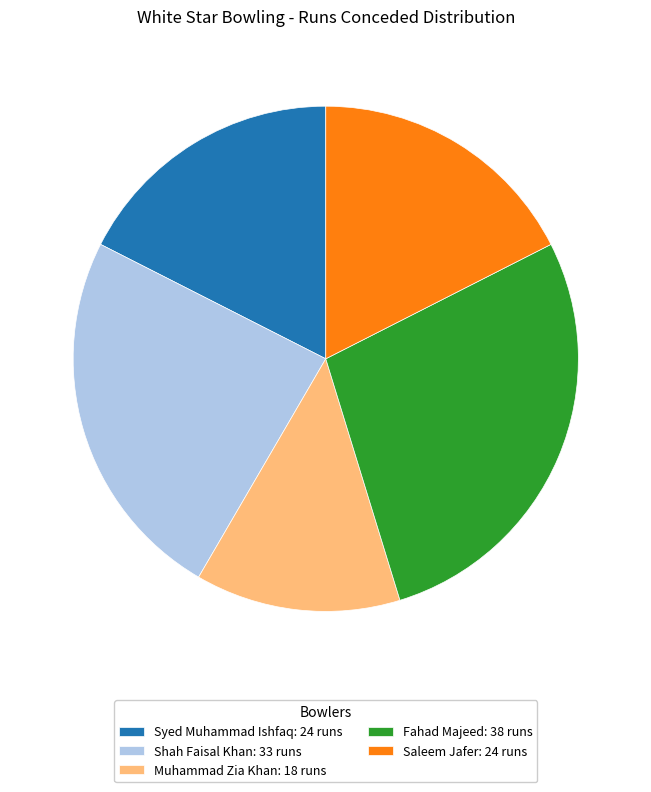

Do Muhammad Zia Khan and Saleem Jafer together represent more than half of the pie?

No